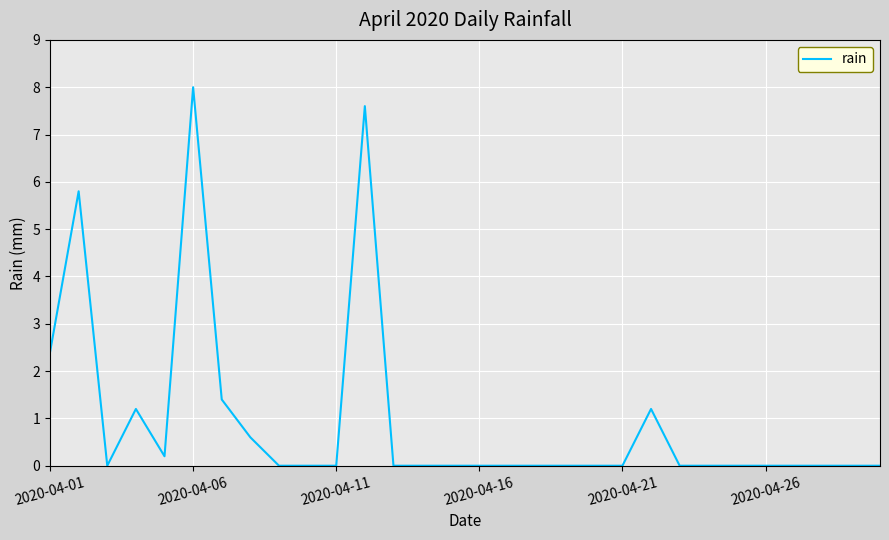

What is the maximum value shown in the chart?

8.0